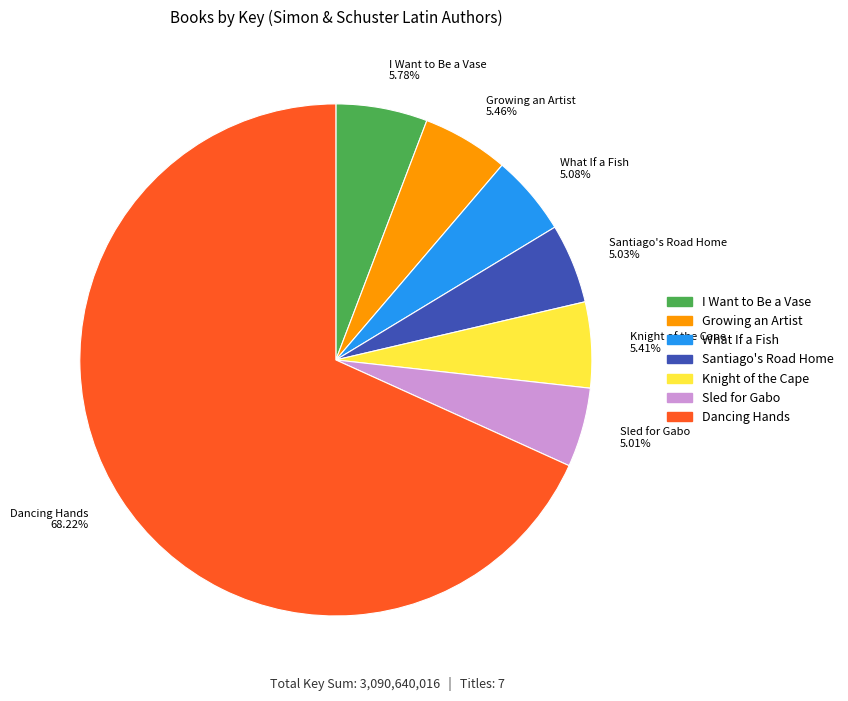

Between Dancing Hands 68.22% and Santiago's Road Home 5.03%, which is larger?

Dancing Hands 68.22%